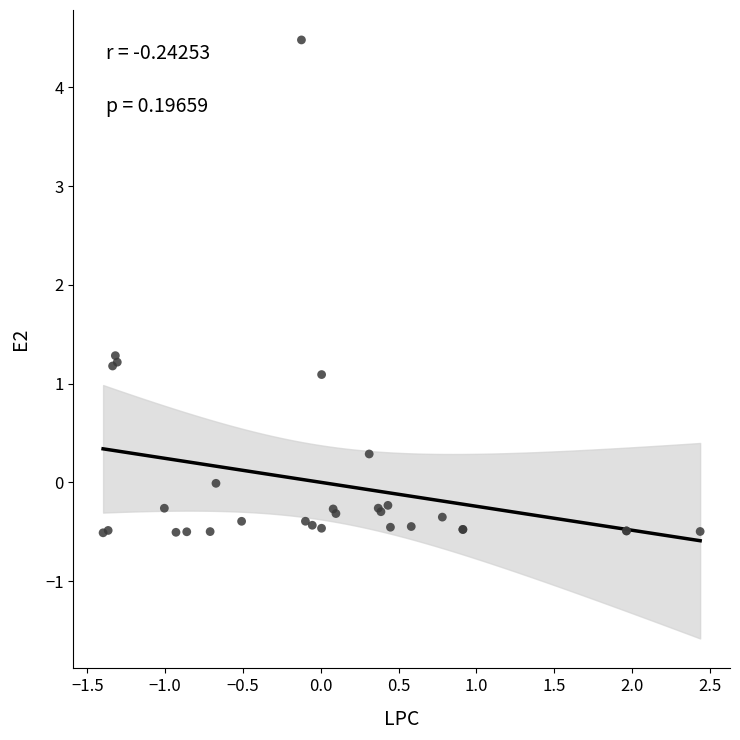

What Y value in the scatter plot is closest to 1?

1.1